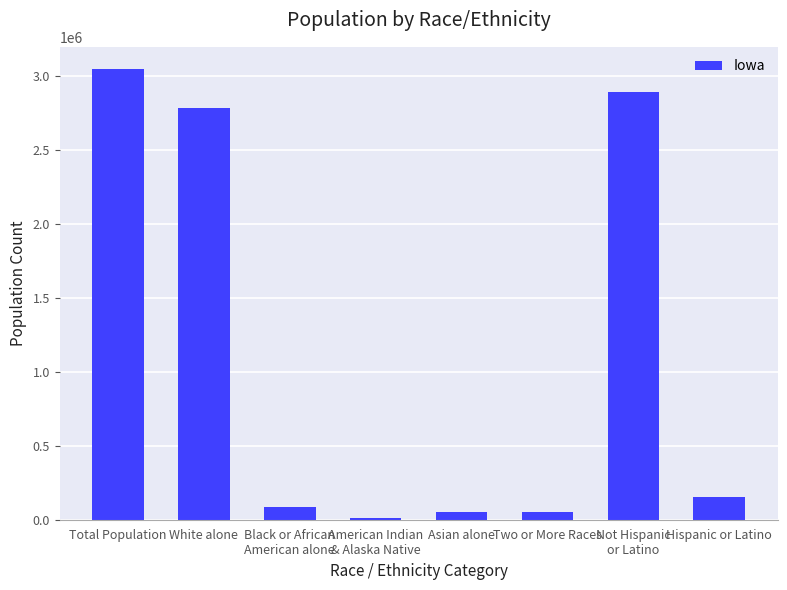

Are the bars horizontal?

No